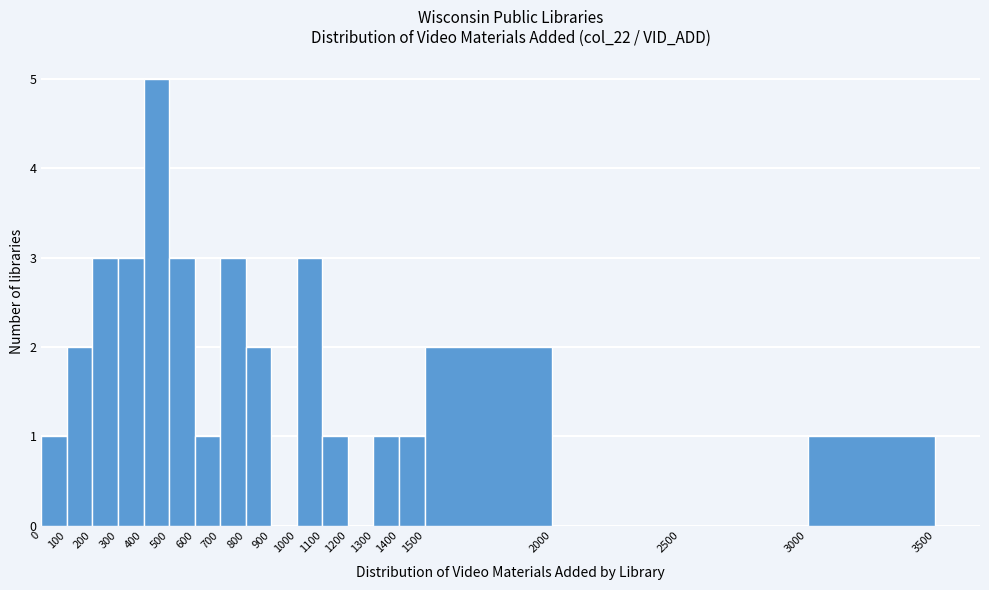

Reading left to right, list every bar in this chart as the range it spans on the x-axis followed by its height. The values are not printed on the chart, so give them approximately, as read against the axis.

0 to 100: 1
100 to 200: 2
200 to 300: 3
300 to 400: 3
400 to 500: 5
500 to 600: 3
600 to 700: 1
700 to 800: 3
800 to 900: 2
900 to 1000: 0
1000 to 1100: 3
1100 to 1200: 1
1200 to 1300: 0
1300 to 1400: 1
1400 to 1500: 1
1500 to 2000: 2
2000 to 2500: 0
2500 to 3000: 0
3000 to 3500: 1